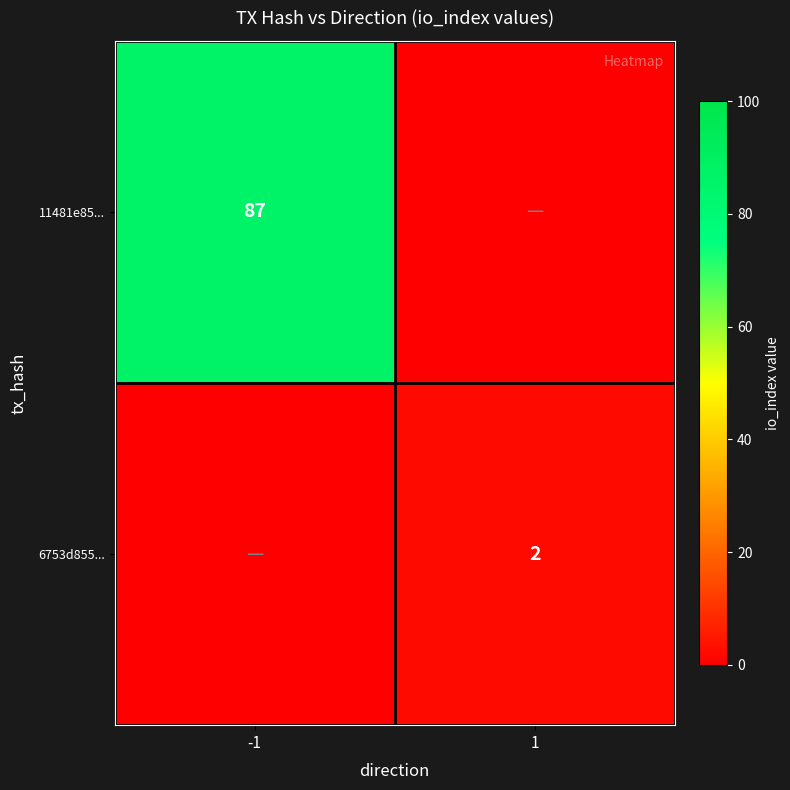

How many categories are shown in the chart?

2